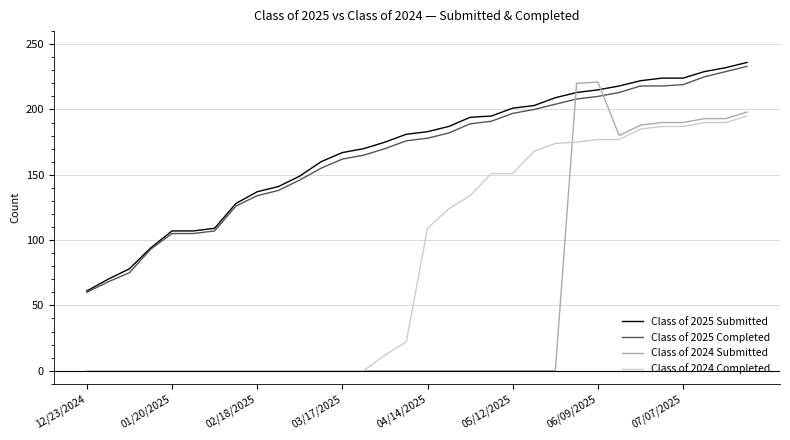

What is the maximum value shown in the chart?

236